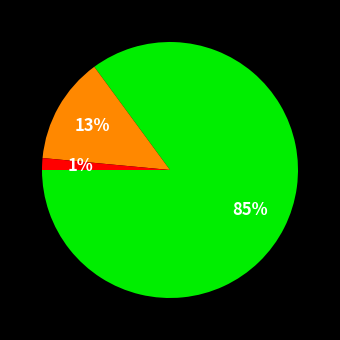

Is there any slice that represents more than half of the pie?

Yes